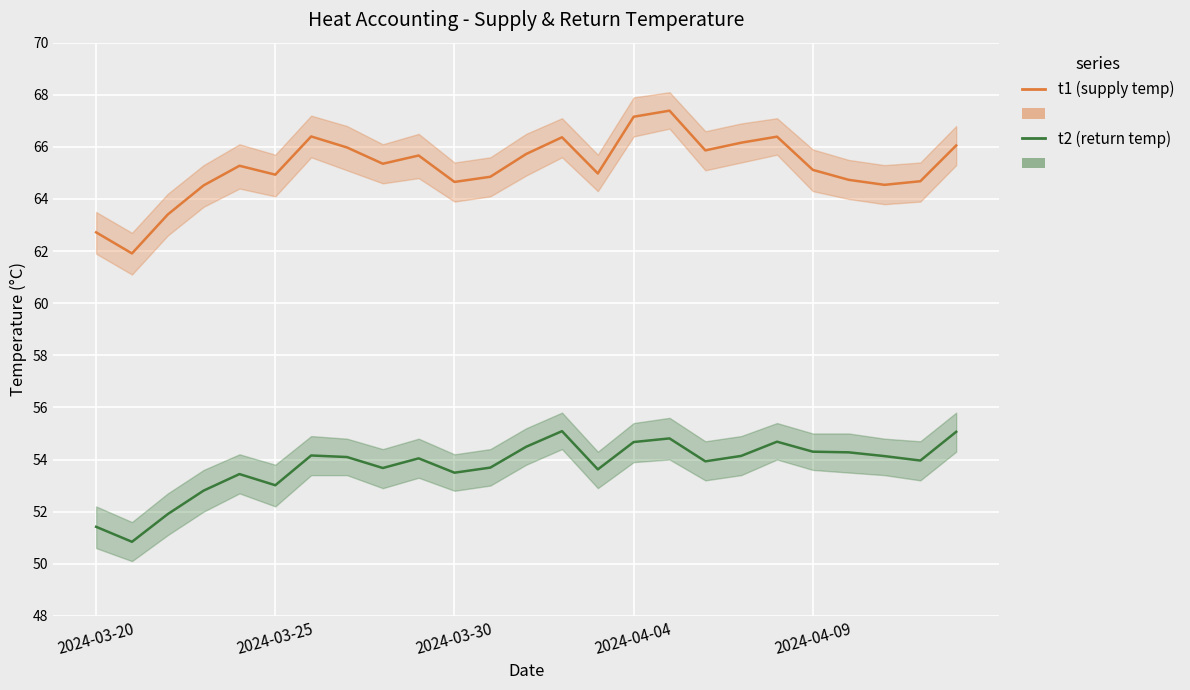

What is the total value across all series at 21?

119.0